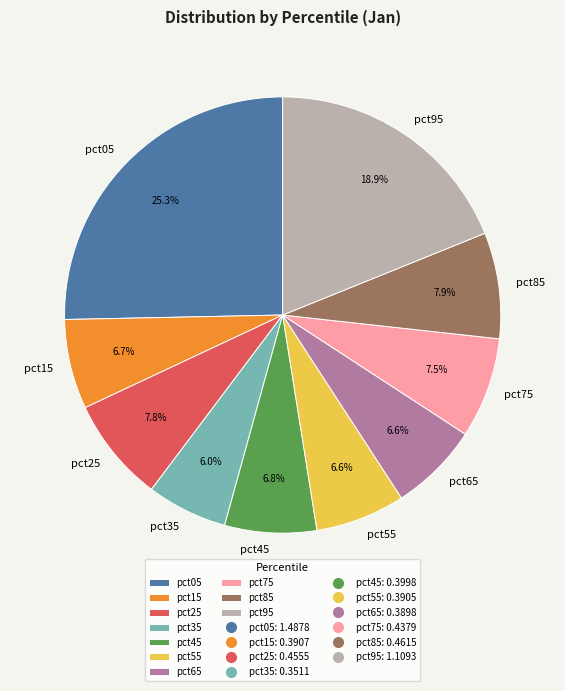

What is the largest slice in the pie chart?

pct05